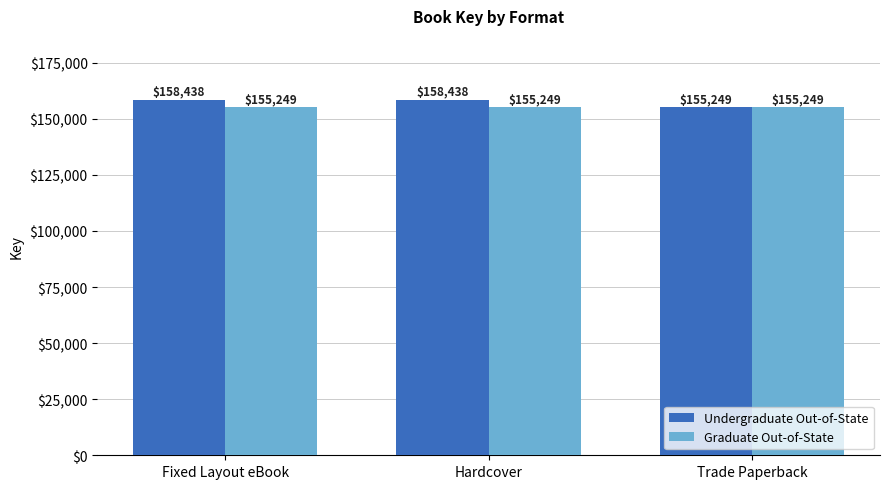

What is the label of the 3rd bar from the left?

Trade Paperback